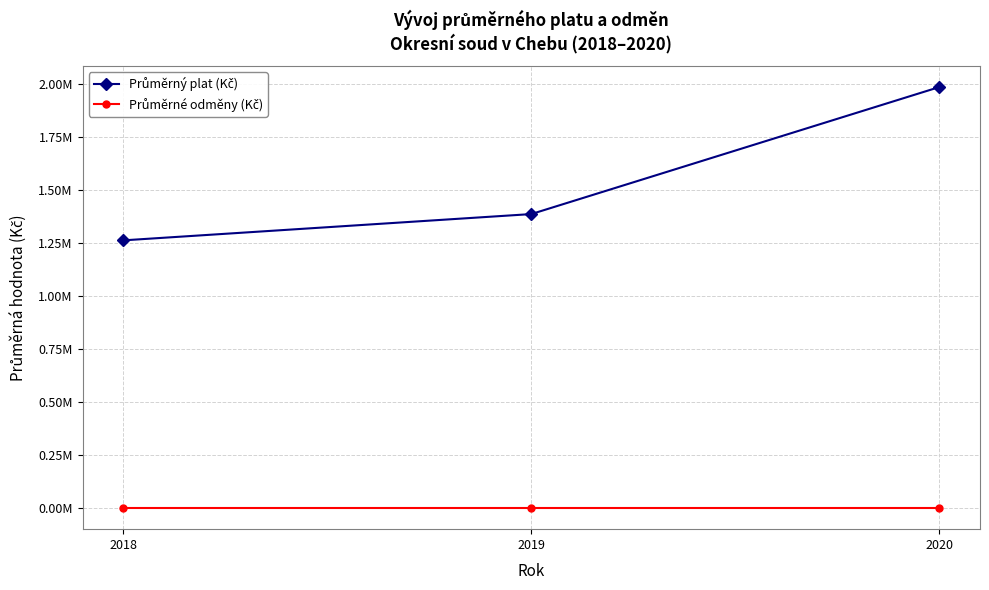

Is this an area chart (filled region under the line)?

No